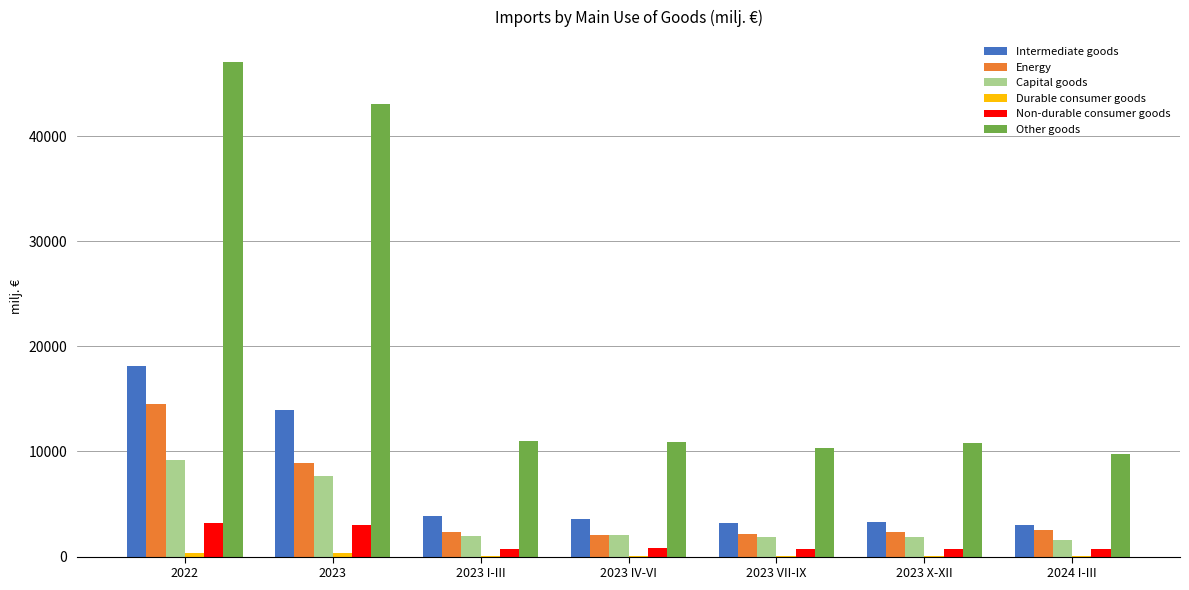

How many groups of bars are there?

7